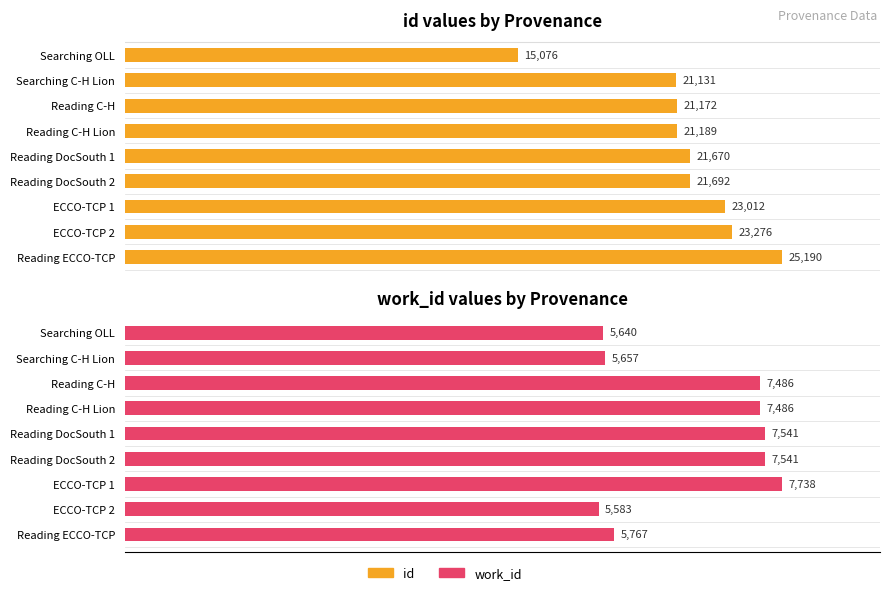

The value of work_id at ECCO-TCP 2 is 5583. True or false?

True